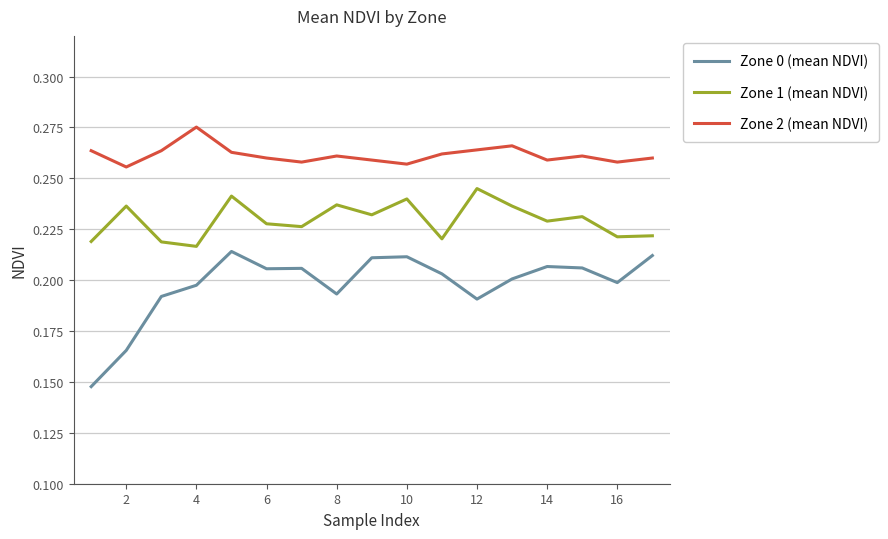

True or false: Zone 0 (mean NDVI) and Zone 1 (mean NDVI) intersect in this chart.

False